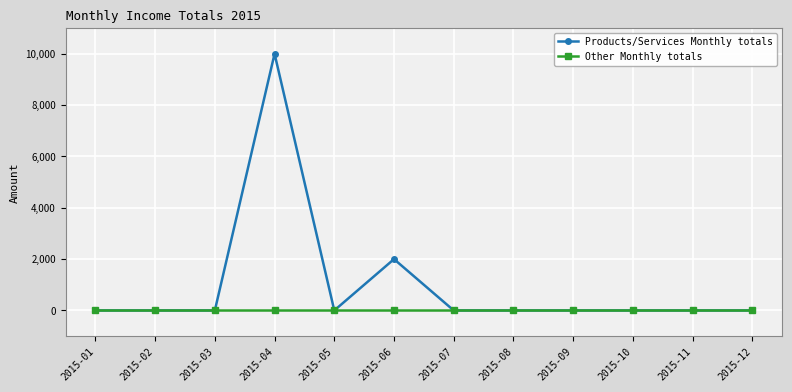

What are all the series names shown in the legend?

Products/Services Monthly totals, Other Monthly totals